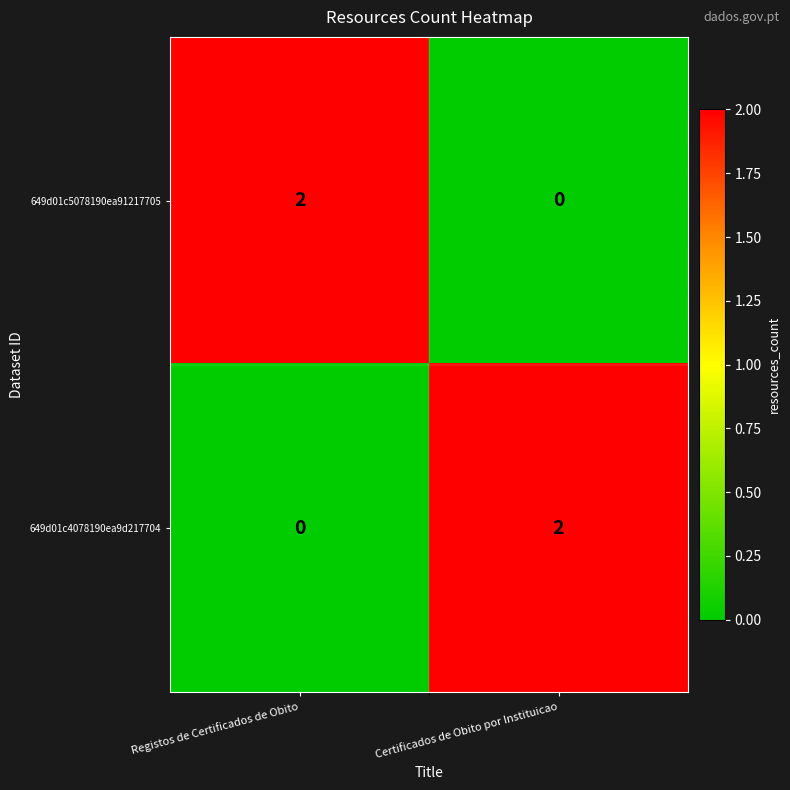

The value of 649d01c4078190ea9d217704 at Certificados de Obito por Instituicao is 1. True or false?

False